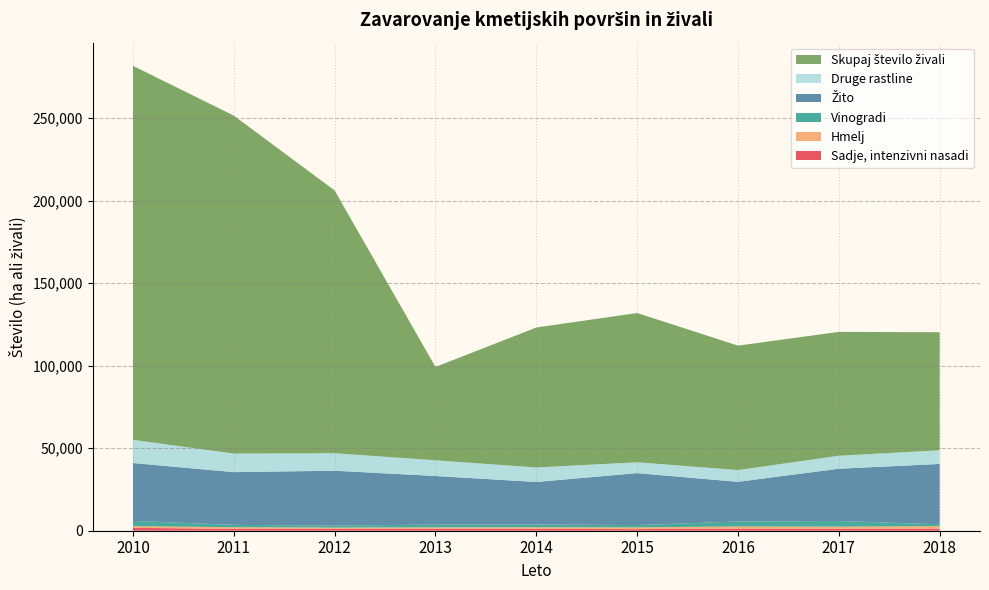

Reading left to right, extract all data points from this chart.

Sadje, intenzivni nasadi: 2010=1729	2011=1190	2012=1230	2013=1255	2014=1107	2015=976	2016=1328	2017=1120	2018=1363
Hmelj: 2010=1009	2011=937	2012=683	2013=775	2014=996	2015=1051	2016=1249	2017=1347	2018=1398
Vinogradi: 2010=3225	2011=1419	2012=1232	2013=1675	2014=1658	2015=1406	2016=3031	2017=3407	2018=1167
Žito: 2010=35078	2011=31973	2012=33229	2013=29459	2014=25792	2015=31482	2016=24032	2017=31706	2018=36536
Druge rastline: 2010=14026	2011=11233	2012=10597	2013=9517	2014=8790	2015=6570	2016=7122	2017=7868	2018=8293
Skupaj število živali: 2010=226719	2011=204851	2012=159258	2013=56584	2014=84834	2015=90470	2016=75431	2017=75074	2018=71558